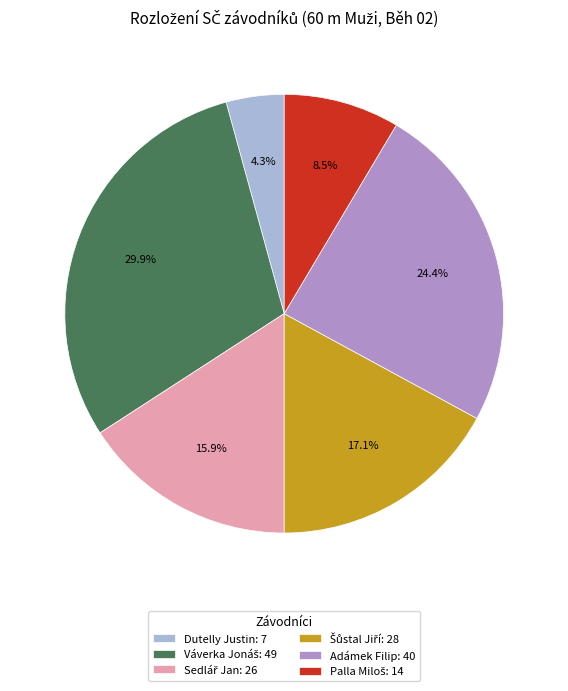

Is there any slice that represents more than half of the pie?

No